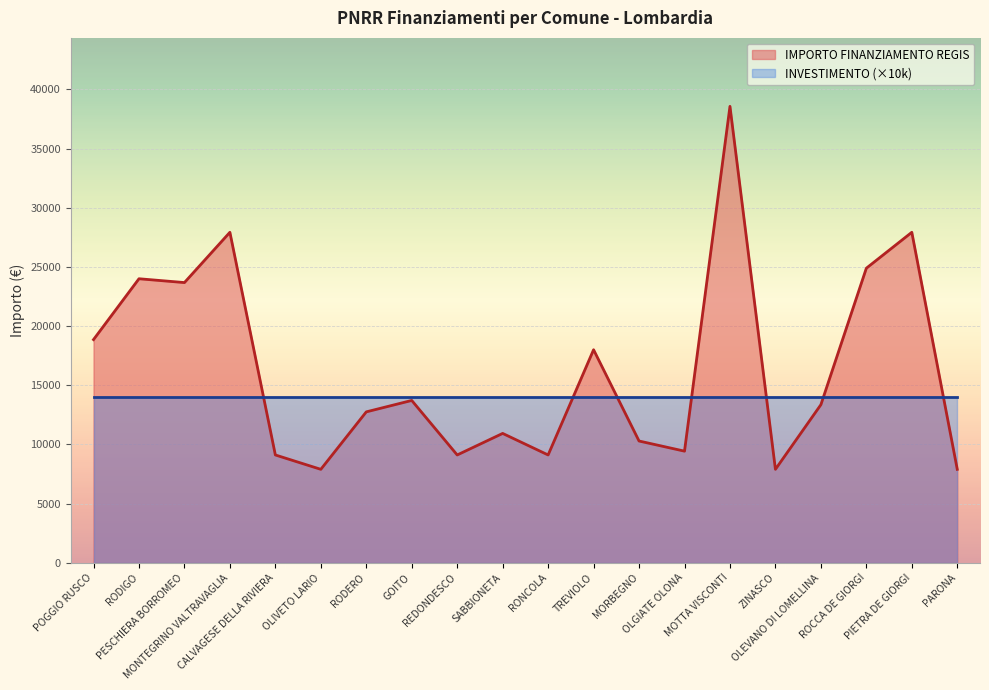

What is the label of the 14th point from the left?

OLGIATE OLONA